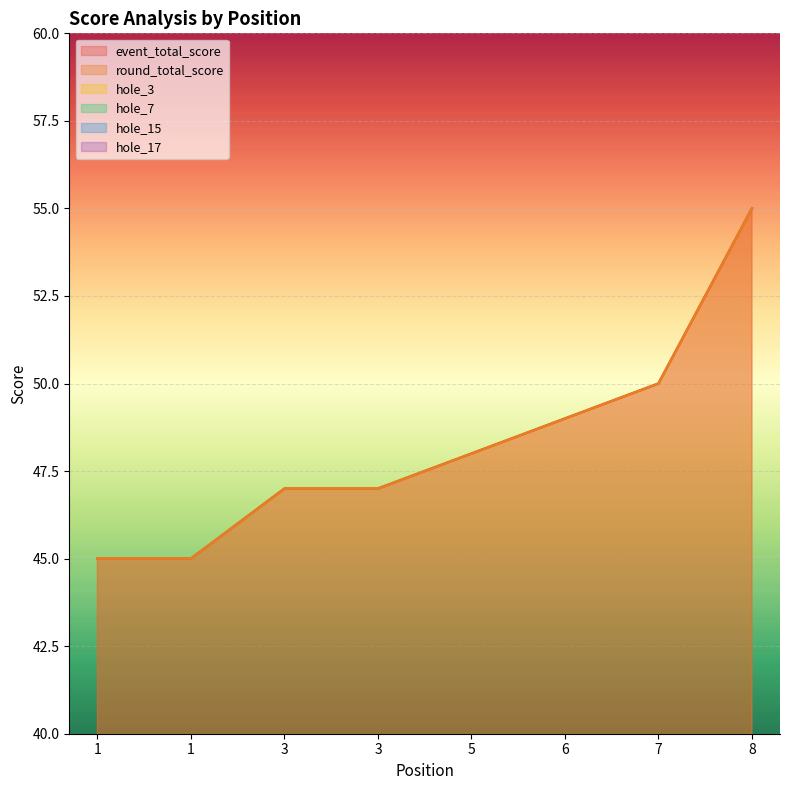

True or false: event_total_score has more than 1 points higher than both neighbors.

False